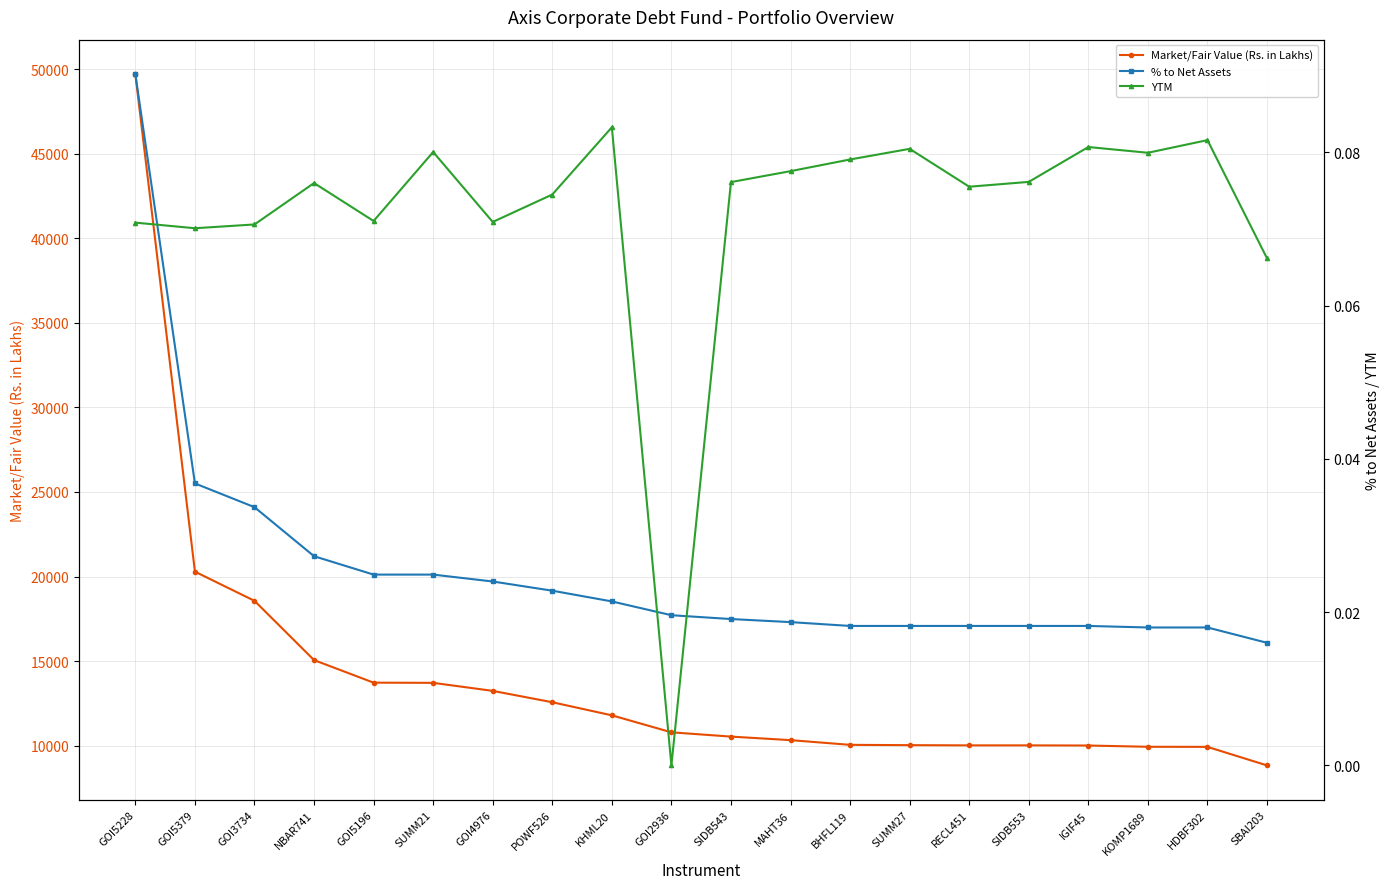

Read the YTM value at MAHT36.

0.1